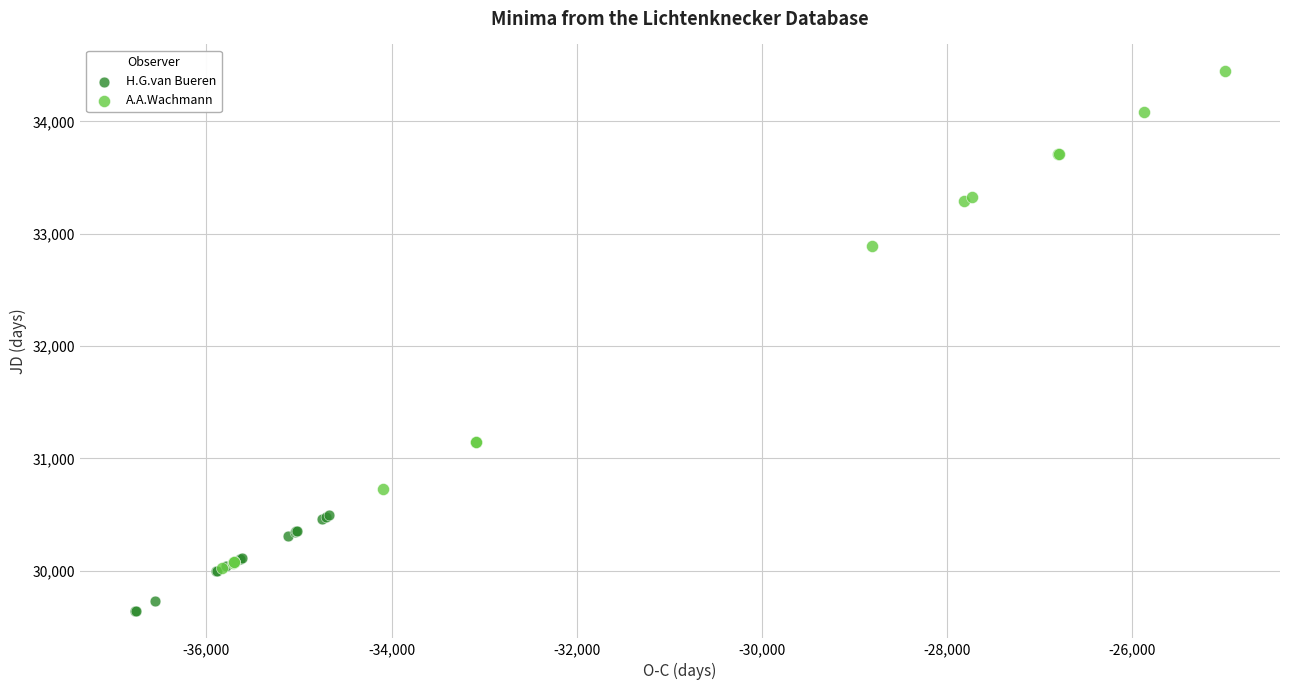

Which series reaches the maximum Y coordinate?

A.A.Wachmann